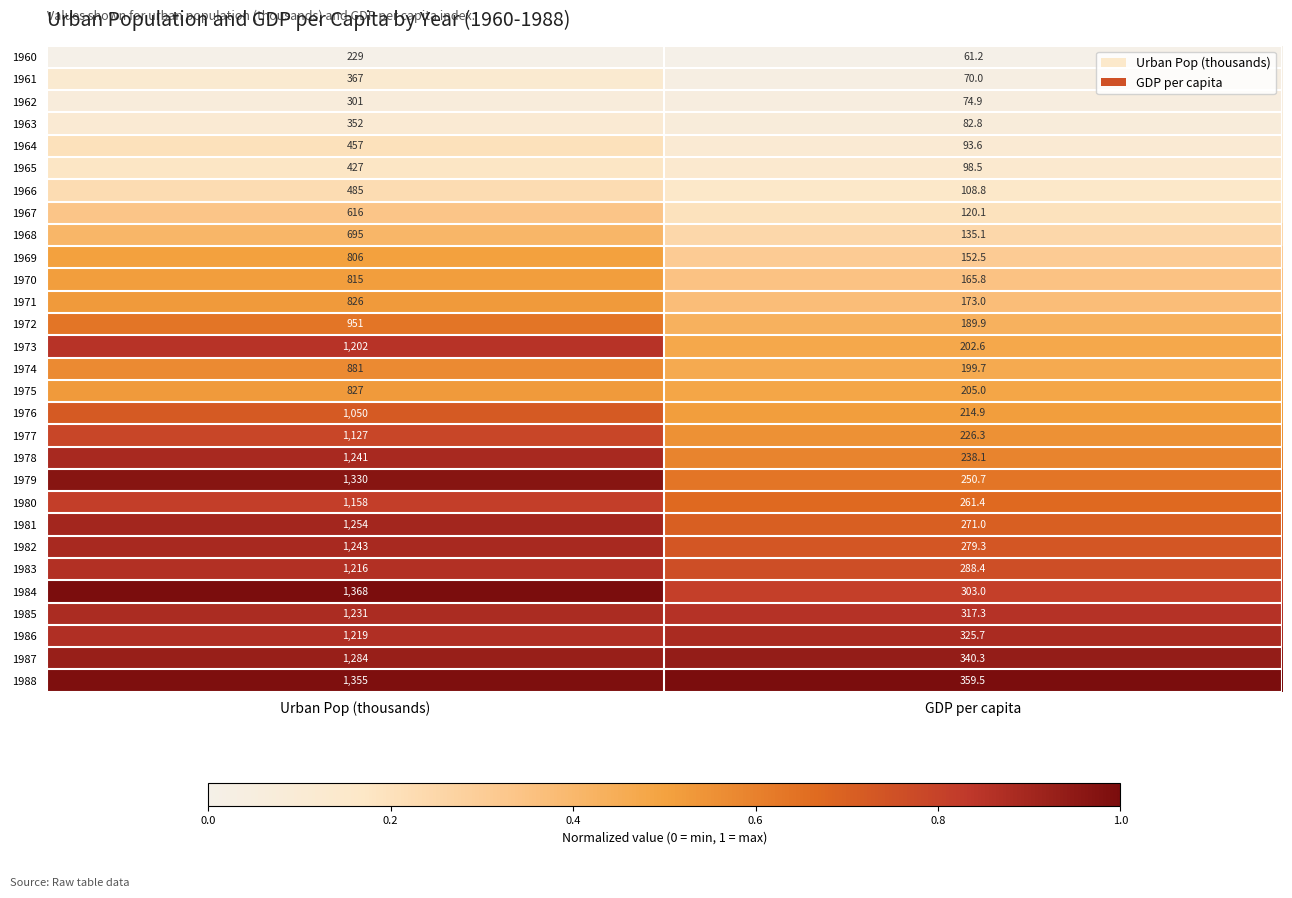

List the labels in order of 1966 value, smallest first.

GDP per capita, Urban Pop (thousands)